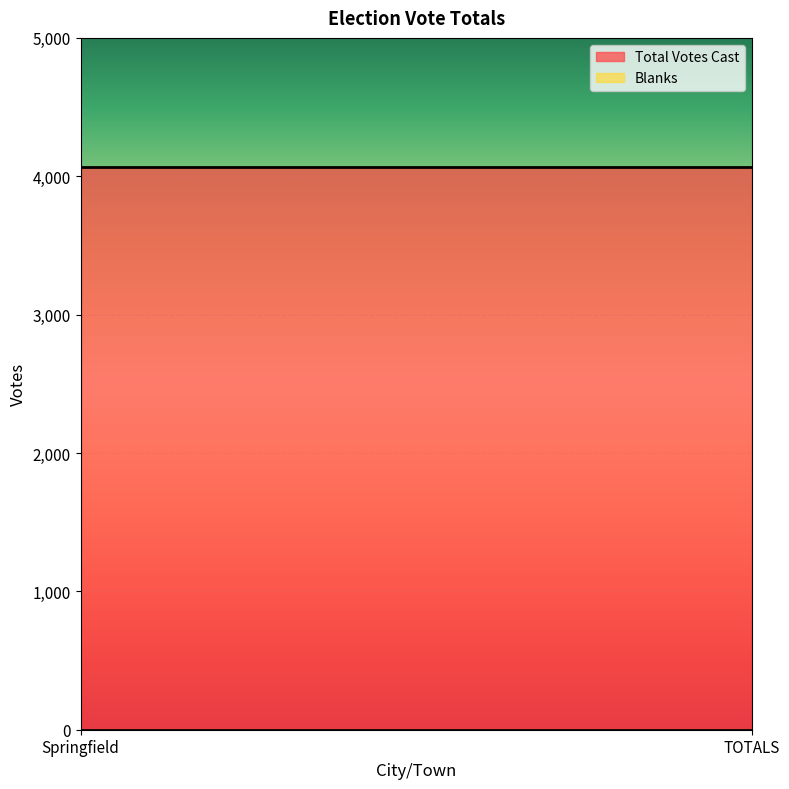

Which category has the highest value in the Blanks series?

Springfield